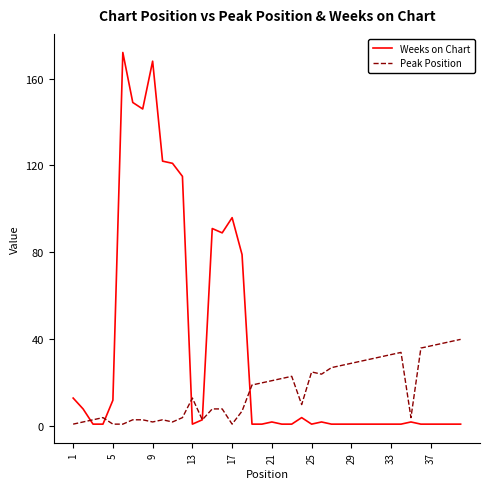

What is the lowest value of the Weeks on Chart series?

1